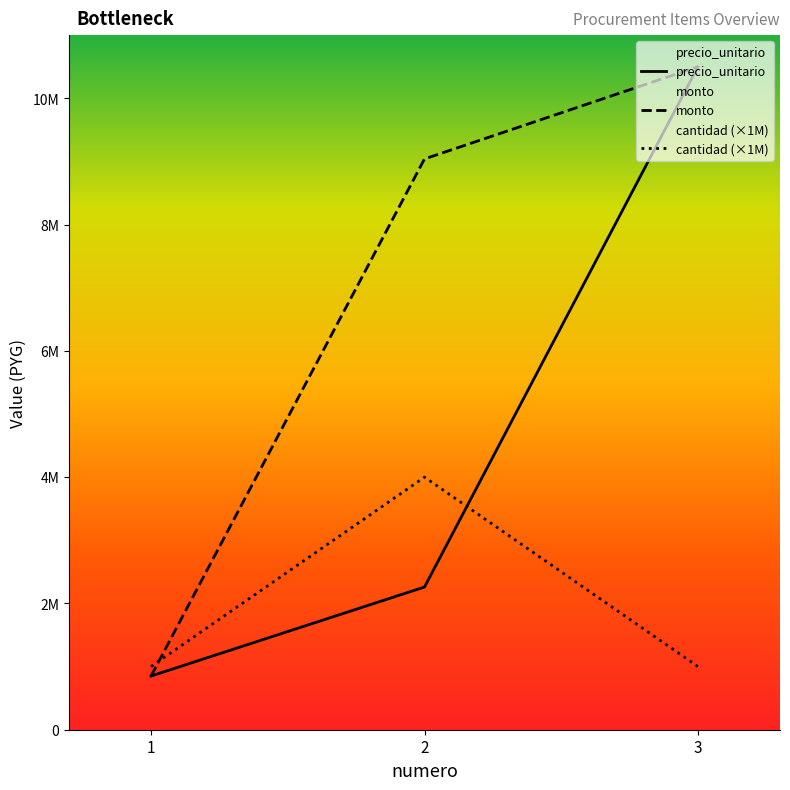

What are all the series names shown in the legend?

precio_unitario, monto, cantidad (×1M)